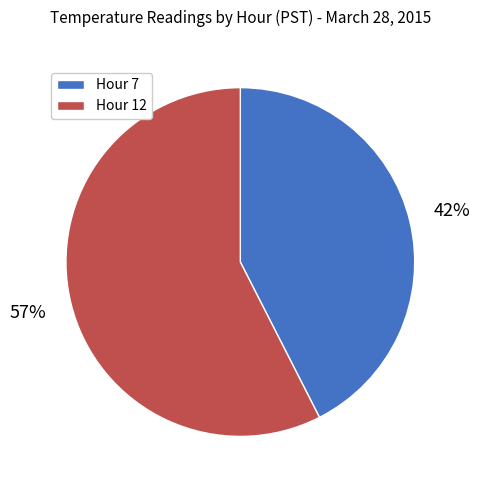

Do Hour 12 and Hour 7 together represent more than half of the pie?

Yes